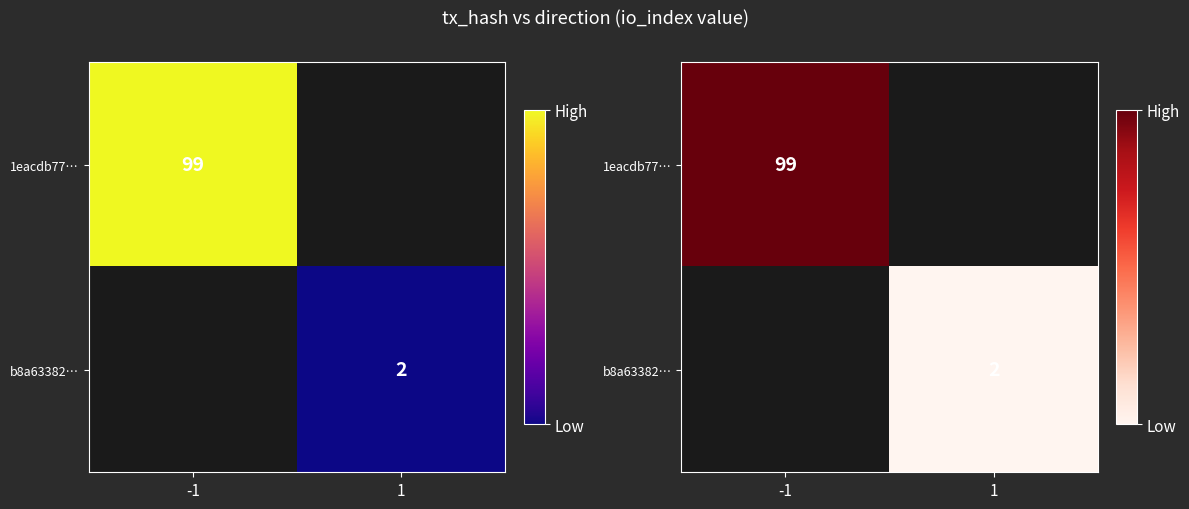

Is it true that 1eacdb77… equals 68.6 at -1?

False